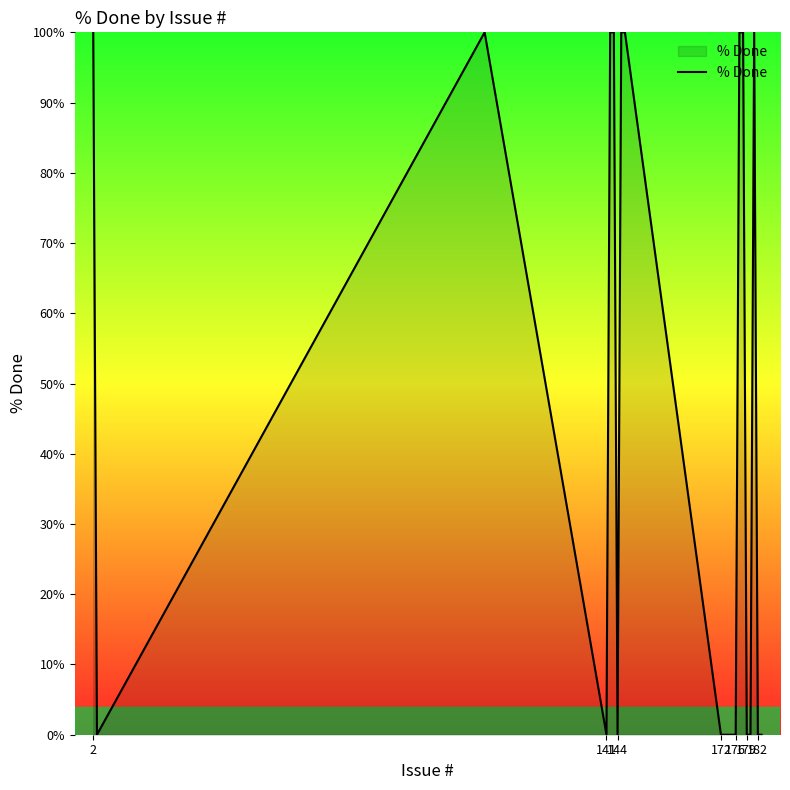

What is the difference between the maximum and minimum values?

100